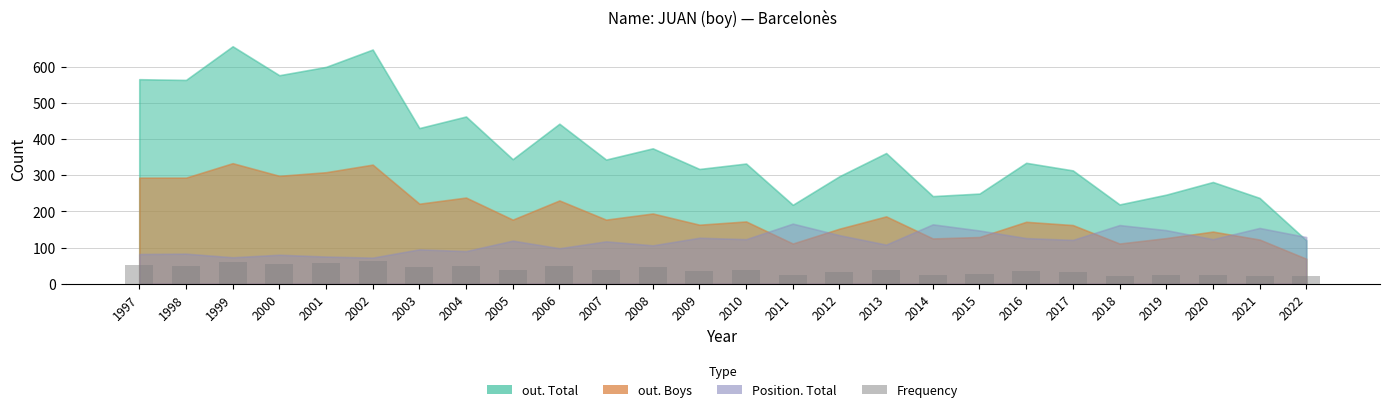

How many bars are there in total?

26